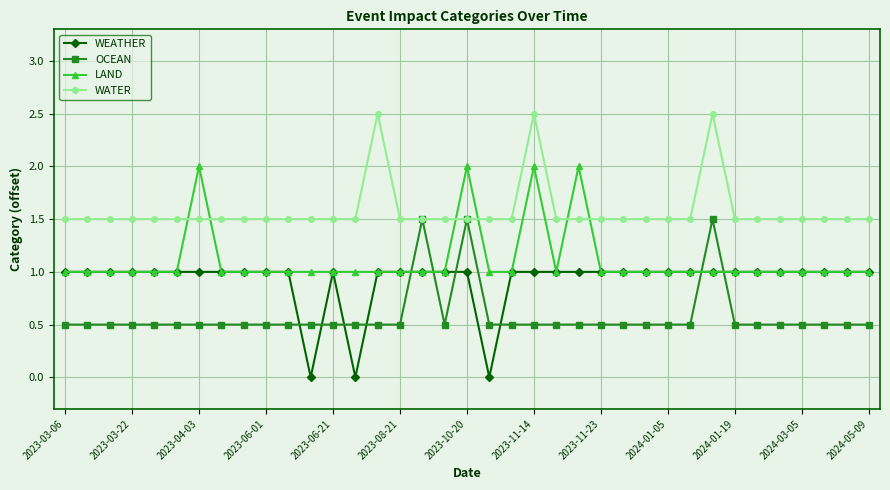

What is the value of the WATER point at the 27th from the left?

1.5